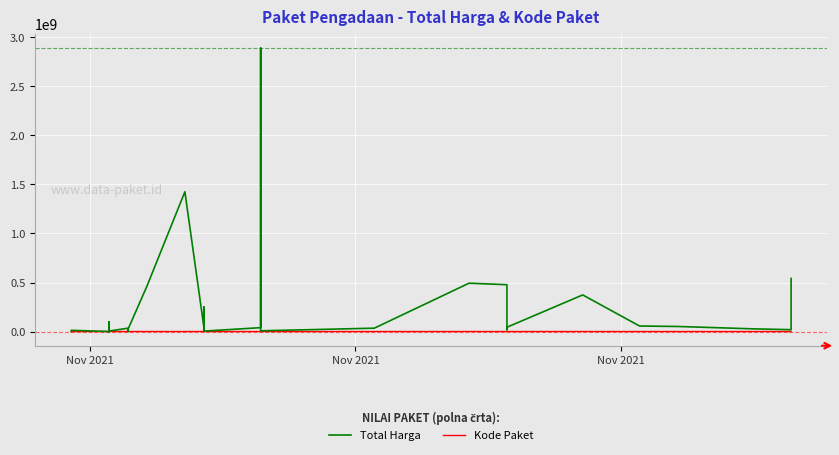

How many categories are shown in the chart?

35